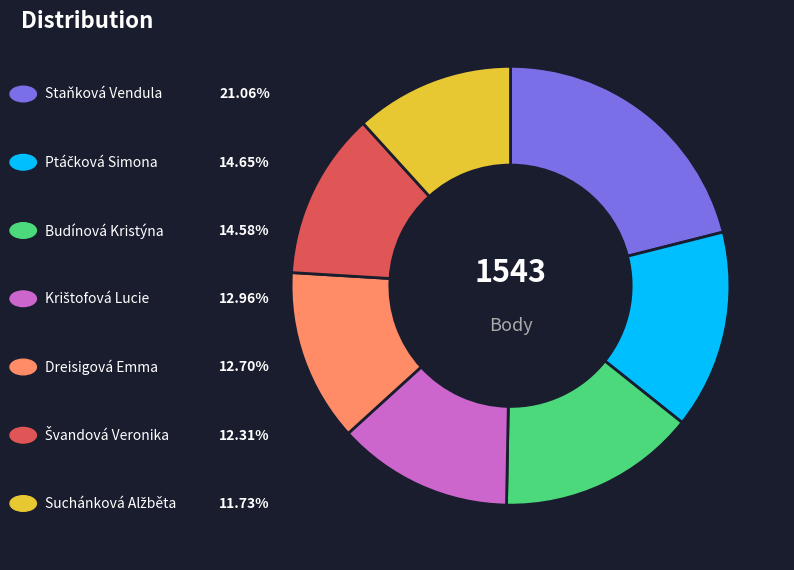

Is there a majority slice in this chart?

No